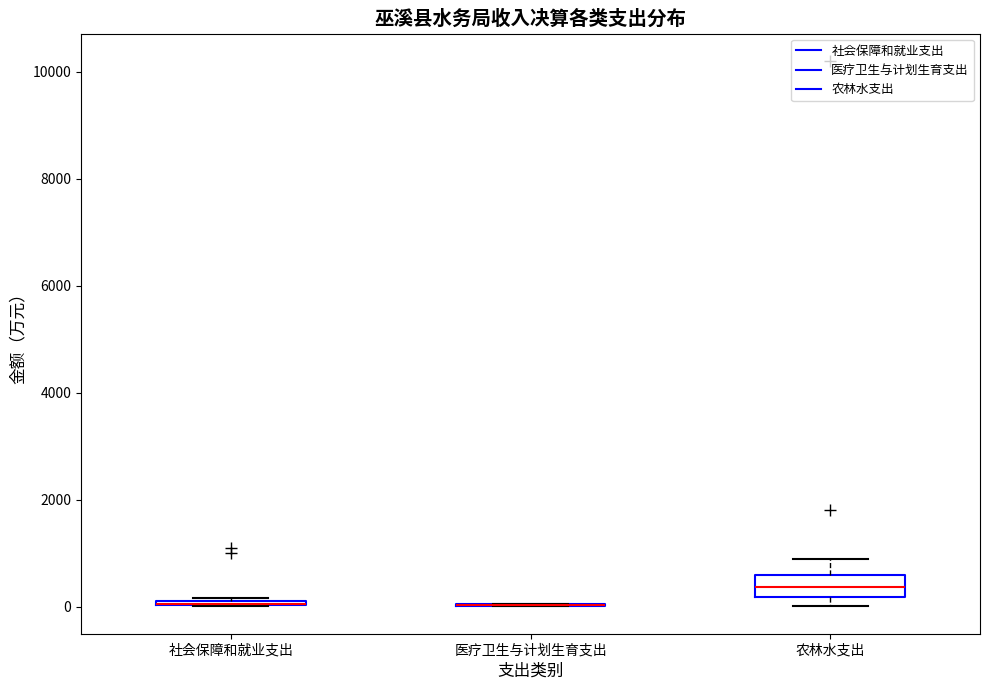

Comparing the boxes themselves (not the whiskers), which one is the tallest?

农林水支出